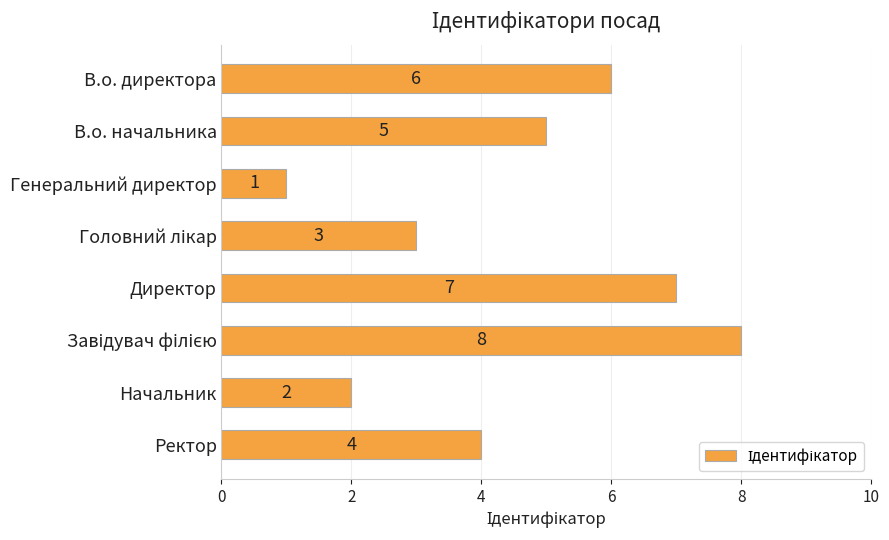

Where is the data nearest to the value 4?

Ректор